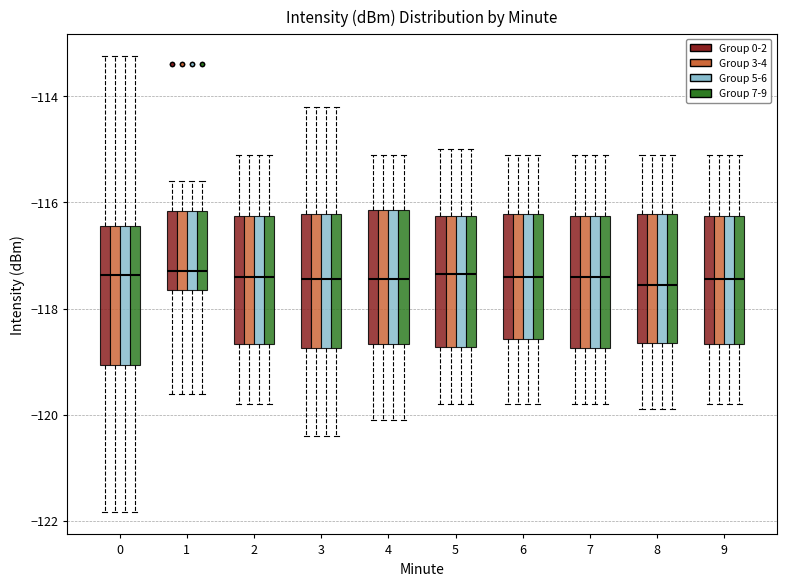

Reading left to right, read every box against the y-axis: the position of its median line, the range the box covers, and the ends of its whiskers. The values are not printed on the chart, so give them approximately, as read against the axis.

0 (Group 0-2): median -117.4, box -119.0 to -116.4, whiskers -121.8 to -113.2
0 (Group 3-4): median -117.4, box -119.0 to -116.4, whiskers -121.8 to -113.2
0 (Group 5-6): median -117.4, box -119.0 to -116.4, whiskers -121.8 to -113.2
0 (Group 7-9): median -117.4, box -119.0 to -116.4, whiskers -121.8 to -113.2
1 (Group 0-2): median -117.2, box -117.6 to -116.2, whiskers -119.6 to -115.6
1 (Group 3-4): median -117.2, box -117.6 to -116.2, whiskers -119.6 to -115.6
1 (Group 5-6): median -117.2, box -117.6 to -116.2, whiskers -119.6 to -115.6
1 (Group 7-9): median -117.2, box -117.6 to -116.2, whiskers -119.6 to -115.6
2 (Group 0-2): median -117.4, box -118.6 to -116.2, whiskers -119.8 to -115.0
2 (Group 3-4): median -117.4, box -118.6 to -116.2, whiskers -119.8 to -115.0
2 (Group 5-6): median -117.4, box -118.6 to -116.2, whiskers -119.8 to -115.0
2 (Group 7-9): median -117.4, box -118.6 to -116.2, whiskers -119.8 to -115.0
3 (Group 0-2): median -117.4, box -118.8 to -116.2, whiskers -120.4 to -114.2
3 (Group 3-4): median -117.4, box -118.8 to -116.2, whiskers -120.4 to -114.2
3 (Group 5-6): median -117.4, box -118.8 to -116.2, whiskers -120.4 to -114.2
3 (Group 7-9): median -117.4, box -118.8 to -116.2, whiskers -120.4 to -114.2
4 (Group 0-2): median -117.4, box -118.6 to -116.2, whiskers -120.0 to -115.0
4 (Group 3-4): median -117.4, box -118.6 to -116.2, whiskers -120.0 to -115.0
4 (Group 5-6): median -117.4, box -118.6 to -116.2, whiskers -120.0 to -115.0
4 (Group 7-9): median -117.4, box -118.6 to -116.2, whiskers -120.0 to -115.0
5 (Group 0-2): median -117.4, box -118.8 to -116.2, whiskers -119.8 to -115.0
5 (Group 3-4): median -117.4, box -118.8 to -116.2, whiskers -119.8 to -115.0
5 (Group 5-6): median -117.4, box -118.8 to -116.2, whiskers -119.8 to -115.0
5 (Group 7-9): median -117.4, box -118.8 to -116.2, whiskers -119.8 to -115.0
6 (Group 0-2): median -117.4, box -118.6 to -116.2, whiskers -119.8 to -115.0
6 (Group 3-4): median -117.4, box -118.6 to -116.2, whiskers -119.8 to -115.0
6 (Group 5-6): median -117.4, box -118.6 to -116.2, whiskers -119.8 to -115.0
6 (Group 7-9): median -117.4, box -118.6 to -116.2, whiskers -119.8 to -115.0
7 (Group 0-2): median -117.4, box -118.8 to -116.2, whiskers -119.8 to -115.0
7 (Group 3-4): median -117.4, box -118.8 to -116.2, whiskers -119.8 to -115.0
7 (Group 5-6): median -117.4, box -118.8 to -116.2, whiskers -119.8 to -115.0
7 (Group 7-9): median -117.4, box -118.8 to -116.2, whiskers -119.8 to -115.0
8 (Group 0-2): median -117.6, box -118.6 to -116.2, whiskers -119.8 to -115.0
8 (Group 3-4): median -117.6, box -118.6 to -116.2, whiskers -119.8 to -115.0
8 (Group 5-6): median -117.6, box -118.6 to -116.2, whiskers -119.8 to -115.0
8 (Group 7-9): median -117.6, box -118.6 to -116.2, whiskers -119.8 to -115.0
9 (Group 0-2): median -117.4, box -118.6 to -116.2, whiskers -119.8 to -115.0
9 (Group 3-4): median -117.4, box -118.6 to -116.2, whiskers -119.8 to -115.0
9 (Group 5-6): median -117.4, box -118.6 to -116.2, whiskers -119.8 to -115.0
9 (Group 7-9): median -117.4, box -118.6 to -116.2, whiskers -119.8 to -115.0